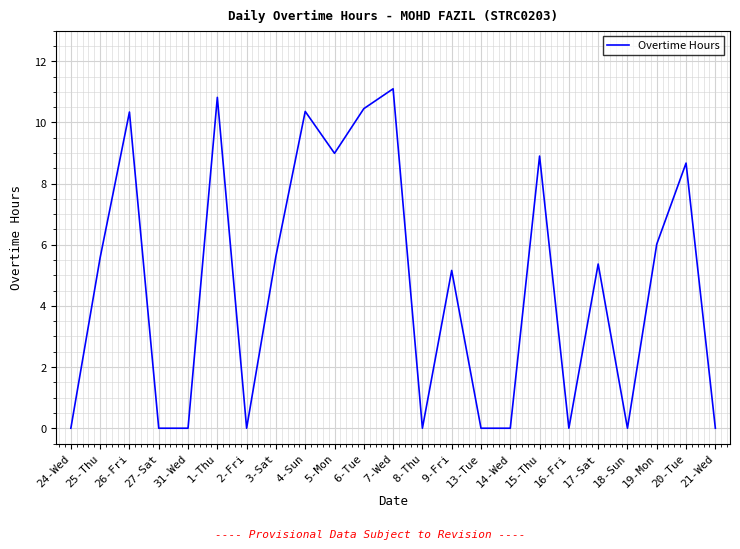

Where is the first local maximum?

26-Fri